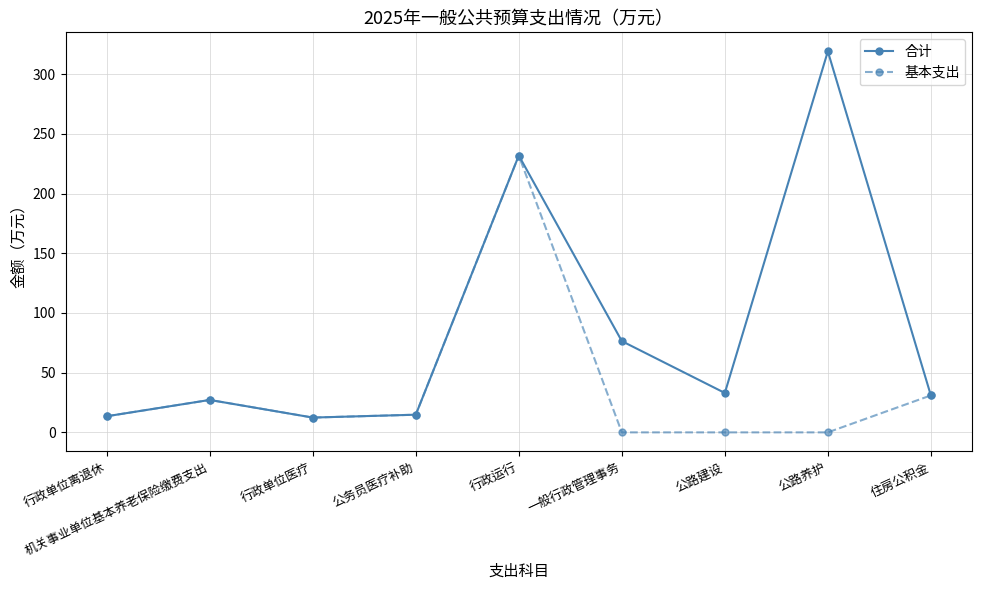

What is the difference between the maximum and minimum values in the 合计 series?

306.6